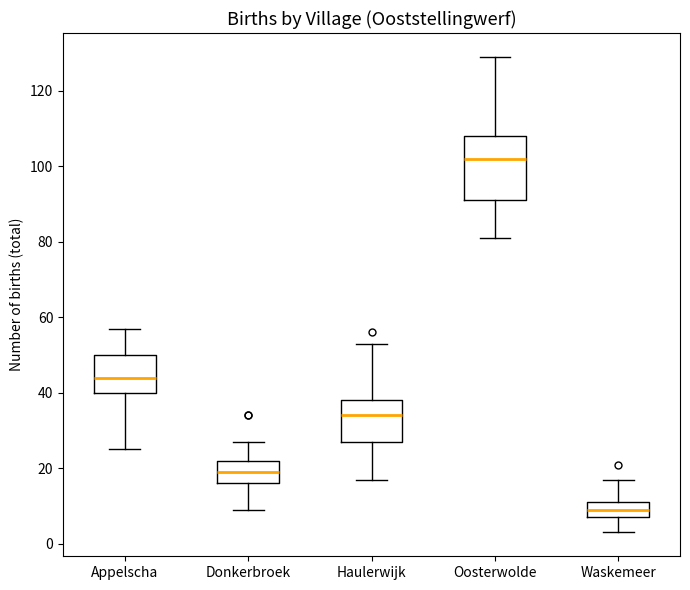

Which box has the lowest median line?

Waskemeer